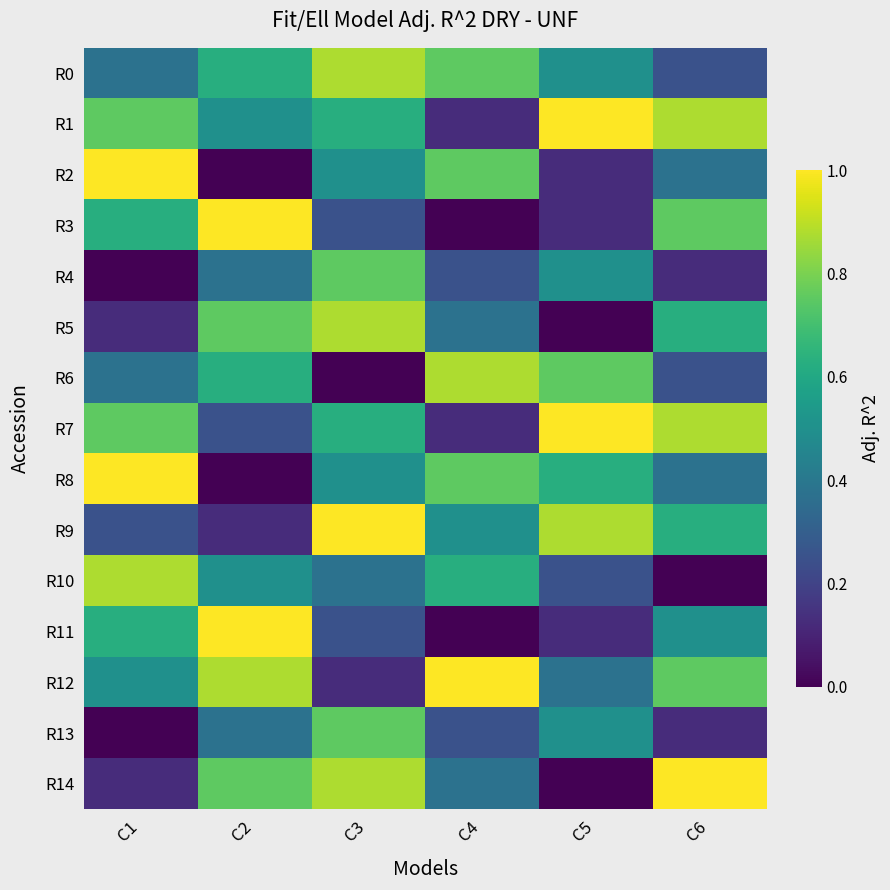

Reading left to right, list all the values displayed in this chart.

R0: C1=0.4	C2=0.6	C3=0.9	C4=0.8	C5=0.5	C6=0.2
R1: C1=0.8	C2=0.5	C3=0.6	C4=0.1	C5=1.0	C6=0.9
R2: C1=1.0	C2=0.0	C3=0.5	C4=0.8	C5=0.1	C6=0.4
R3: C1=0.6	C2=1.0	C3=0.2	C4=0.0	C5=0.1	C6=0.8
R4: C1=0.0	C2=0.4	C3=0.8	C4=0.2	C5=0.5	C6=0.1
R5: C1=0.1	C2=0.8	C3=0.9	C4=0.4	C5=0.0	C6=0.6
R6: C1=0.4	C2=0.6	C3=0.0	C4=0.9	C5=0.8	C6=0.2
R7: C1=0.8	C2=0.2	C3=0.6	C4=0.1	C5=1.0	C6=0.9
R8: C1=1.0	C2=0.0	C3=0.5	C4=0.8	C5=0.6	C6=0.4
R9: C1=0.2	C2=0.1	C3=1.0	C4=0.5	C5=0.9	C6=0.6
R10: C1=0.9	C2=0.5	C3=0.4	C4=0.6	C5=0.2	C6=0.0
R11: C1=0.6	C2=1.0	C3=0.2	C4=0.0	C5=0.1	C6=0.5
R12: C1=0.5	C2=0.9	C3=0.1	C4=1.0	C5=0.4	C6=0.8
R13: C1=0.0	C2=0.4	C3=0.8	C4=0.2	C5=0.5	C6=0.1
R14: C1=0.1	C2=0.8	C3=0.9	C4=0.4	C5=0.0	C6=1.0